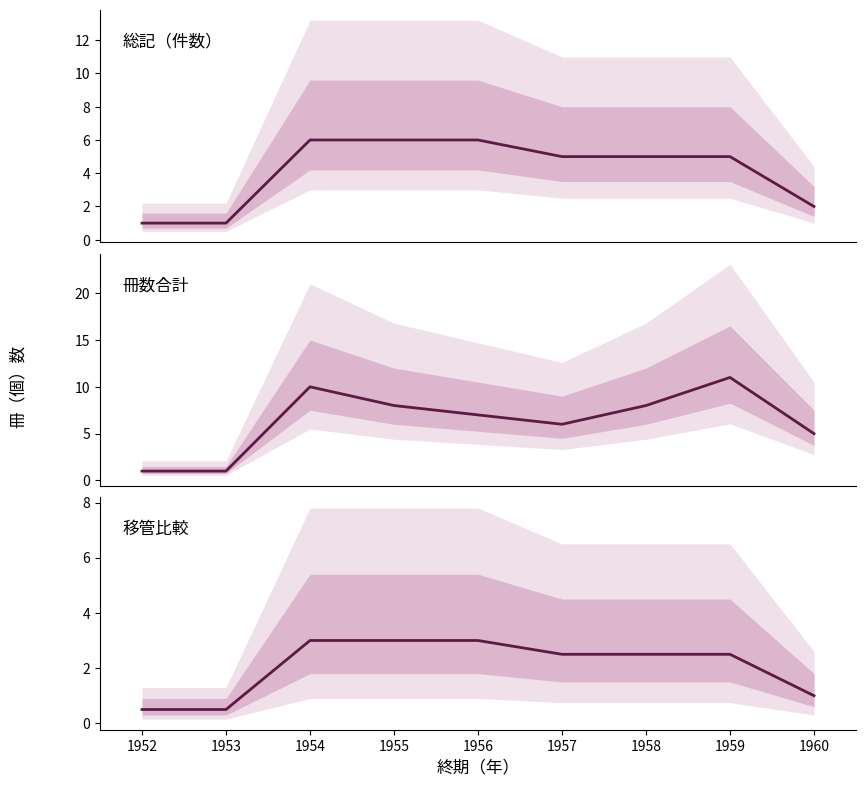

What is the approximate value of 冊数合計（年別） at 1953?

1.0